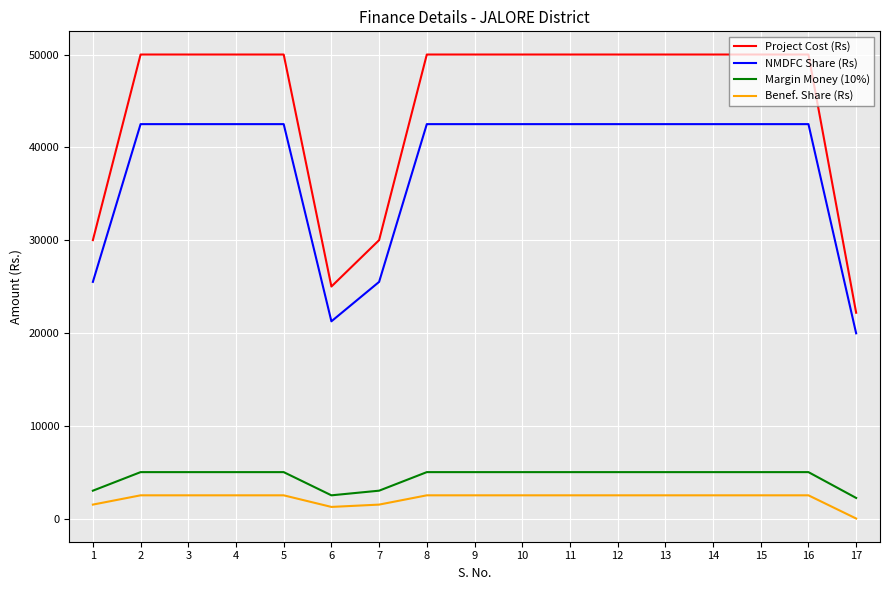

Which series has the widest spread of values?

Project Cost (Rs)